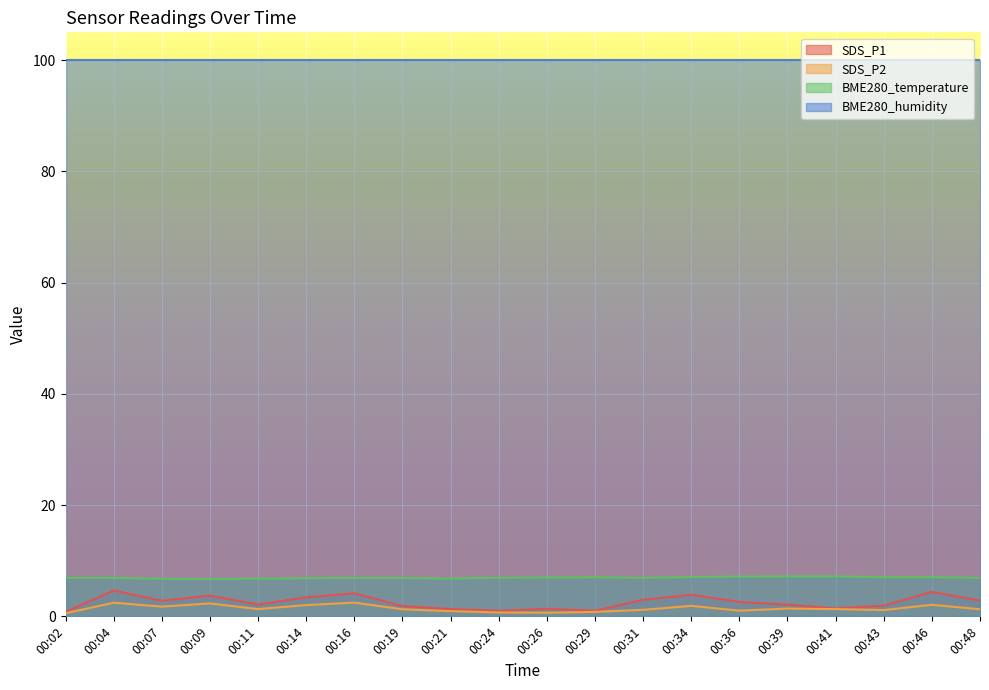

What is the difference between the maximum and minimum values in the SDS_P2 series?

1.9